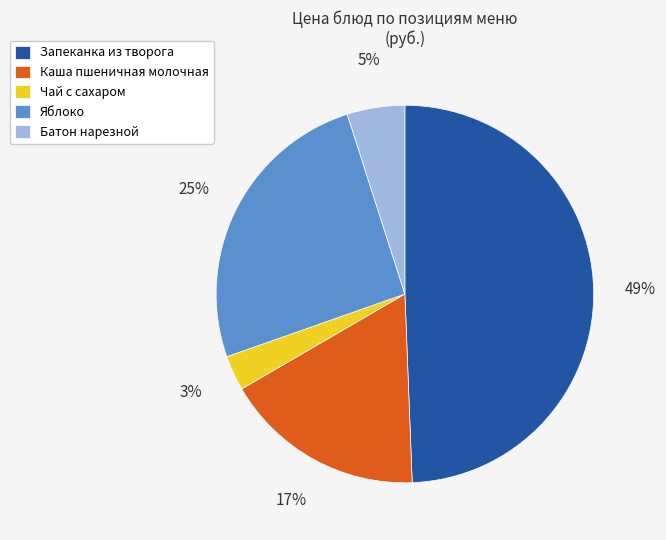

Does Батон нарезной represent more than half of the total?

No